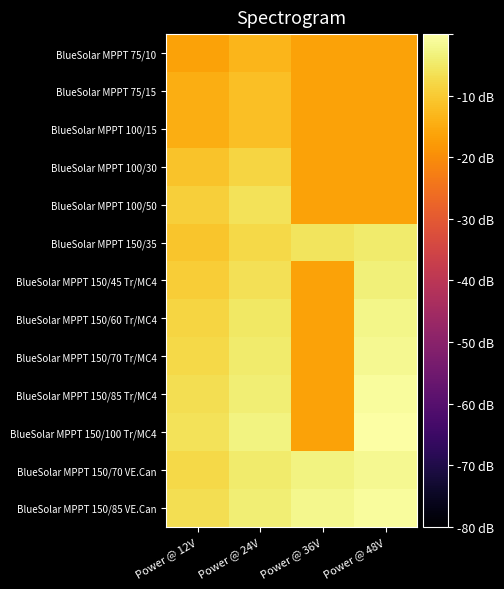

How many data points does each series have?

4